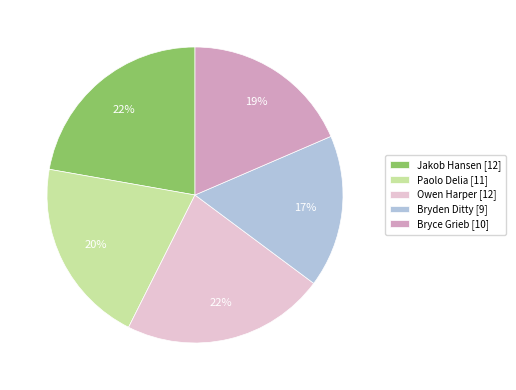

Between Paolo Delia [11] and Owen Harper [12], which is larger?

Owen Harper [12]